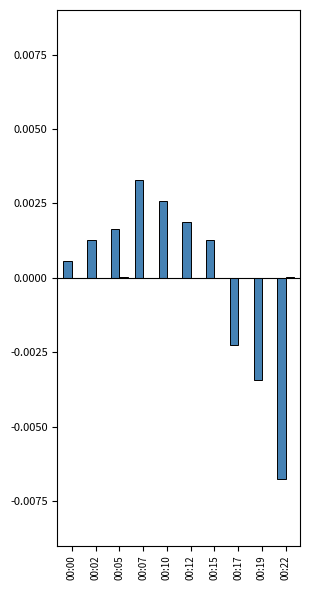

At which category does the chart reach its peak across all series?

00:07